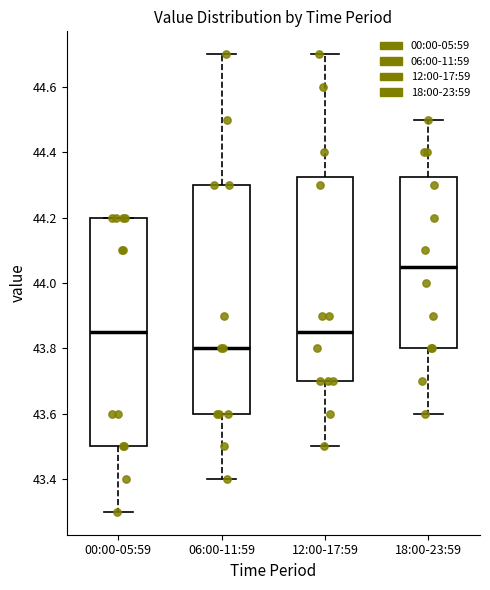

Which box has the highest median line?

18:00-23:59